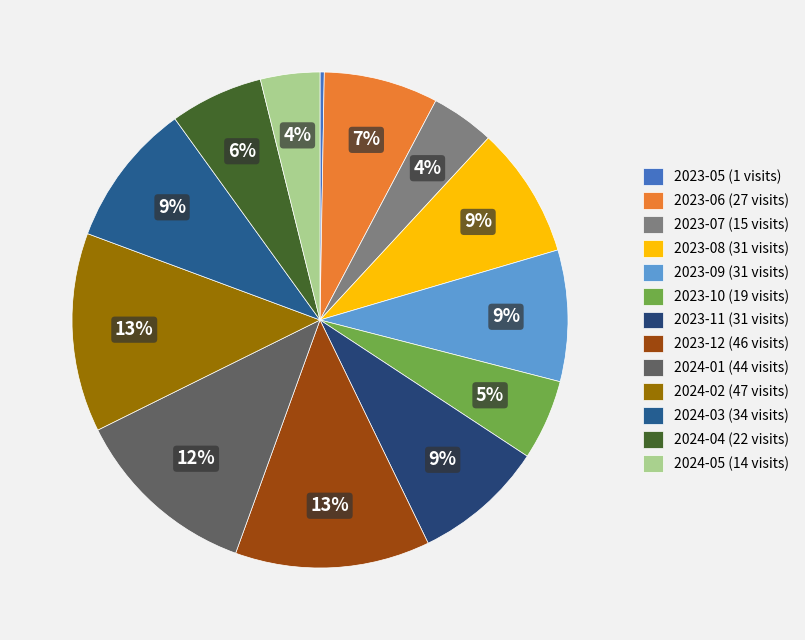

Which category has the smallest portion of the pie?

2023-05